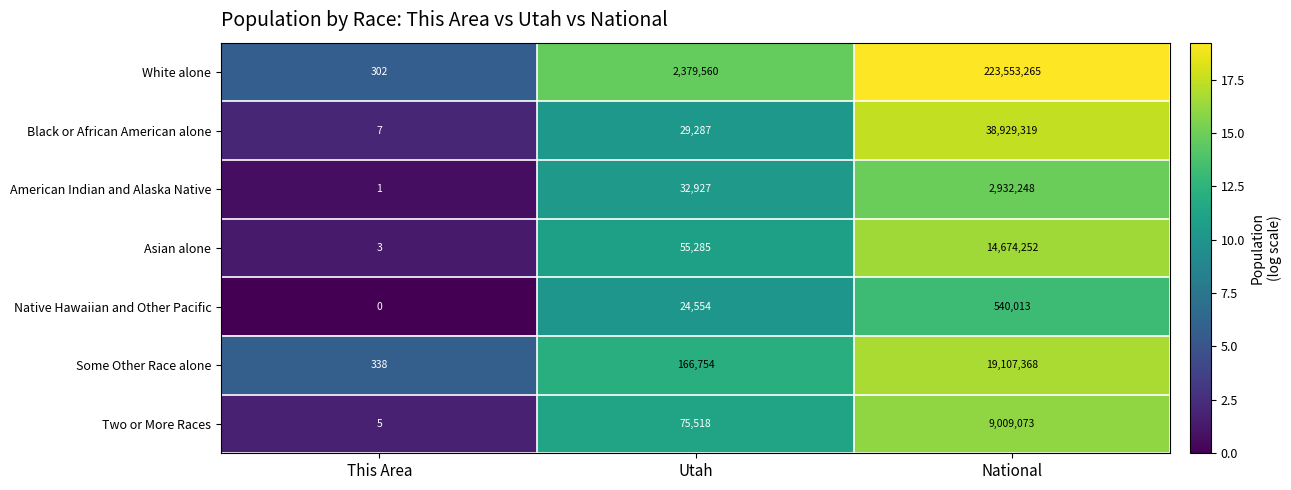

What is the approximate value of Two or More Races at This Area?

5